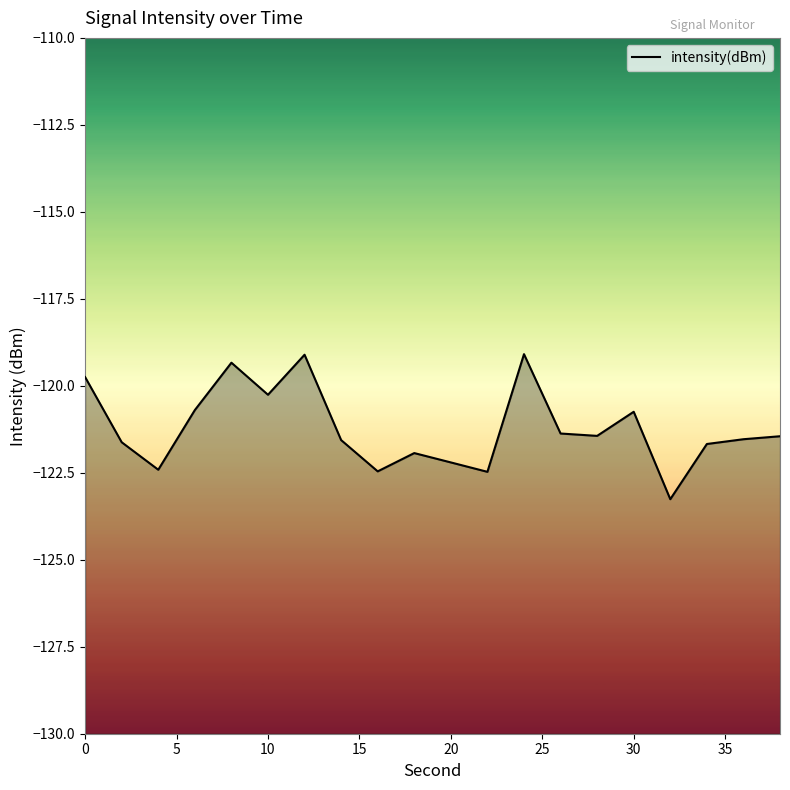

How many values are below -121?

13